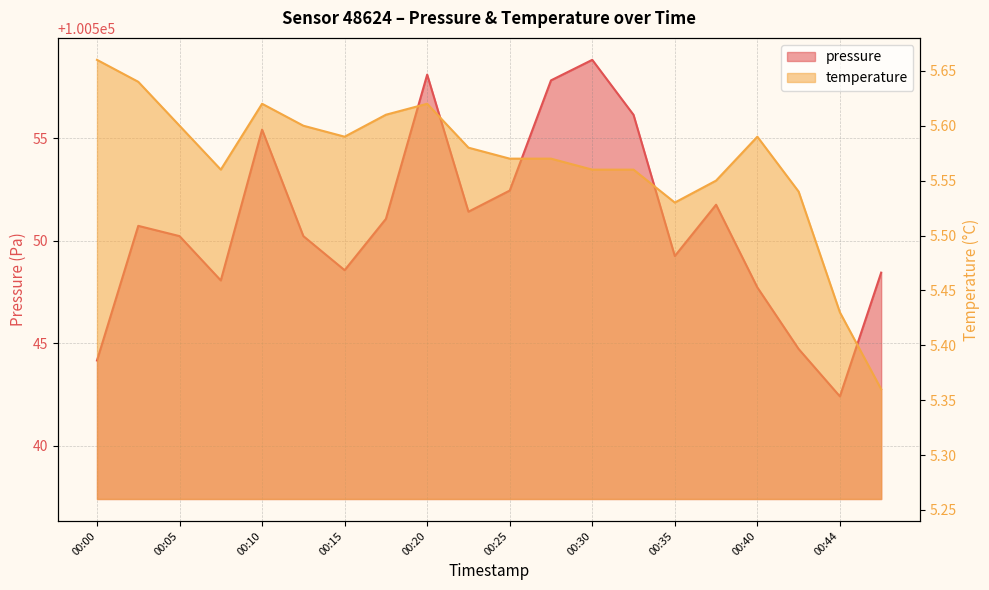

What is the greatest value displayed?

100558.8